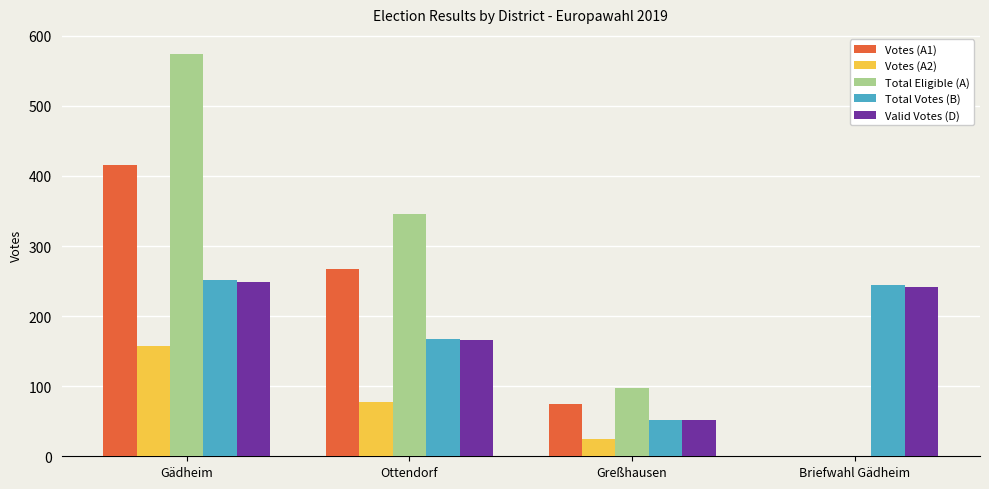

True or false: Total Eligible (A) has a value of 341 at Gädheim.

False